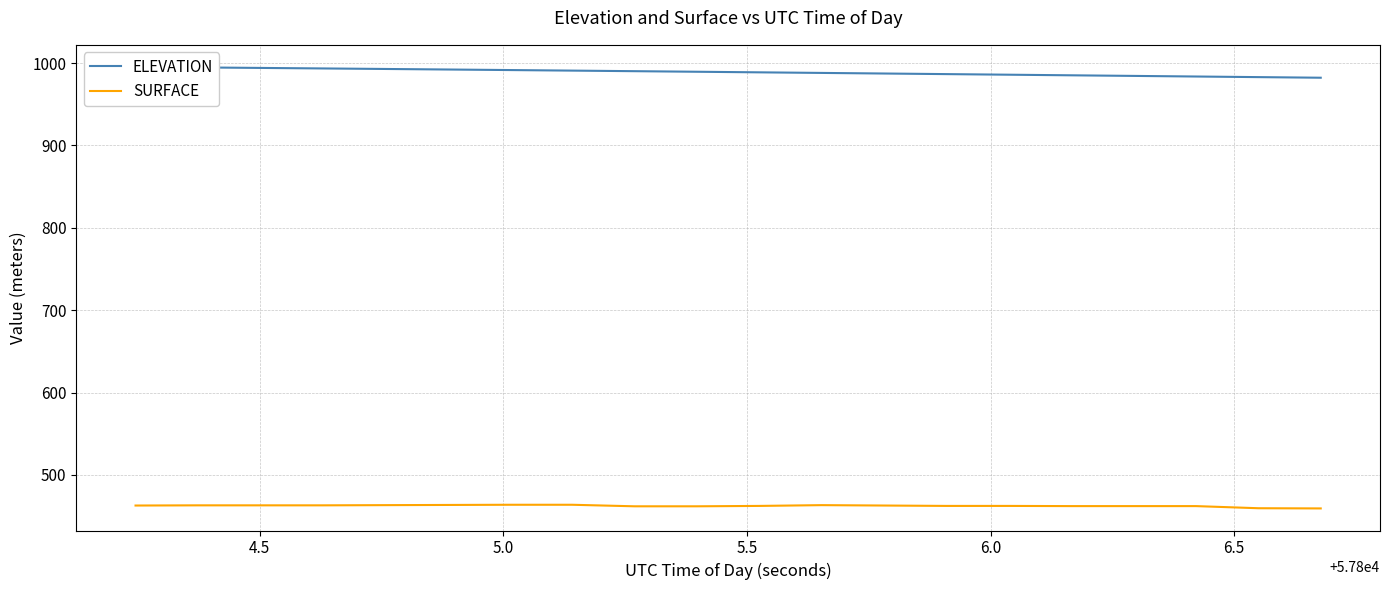

Is it true that SURFACE equals 177.1 at 6.0?

False